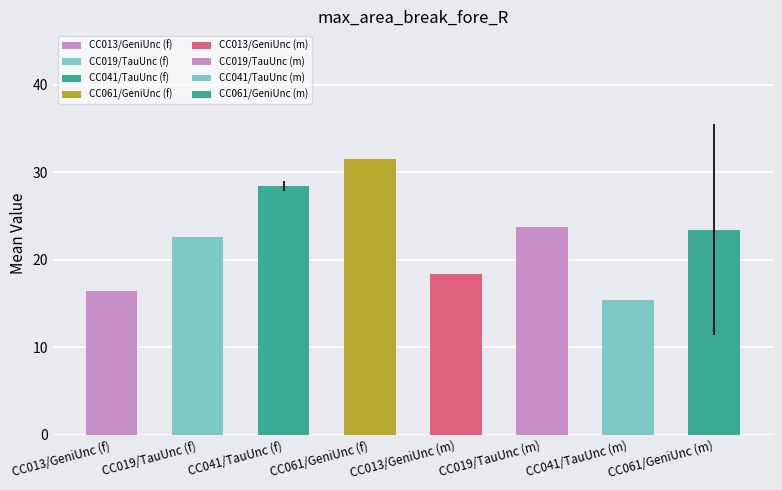

How many groups of bars are there?

8